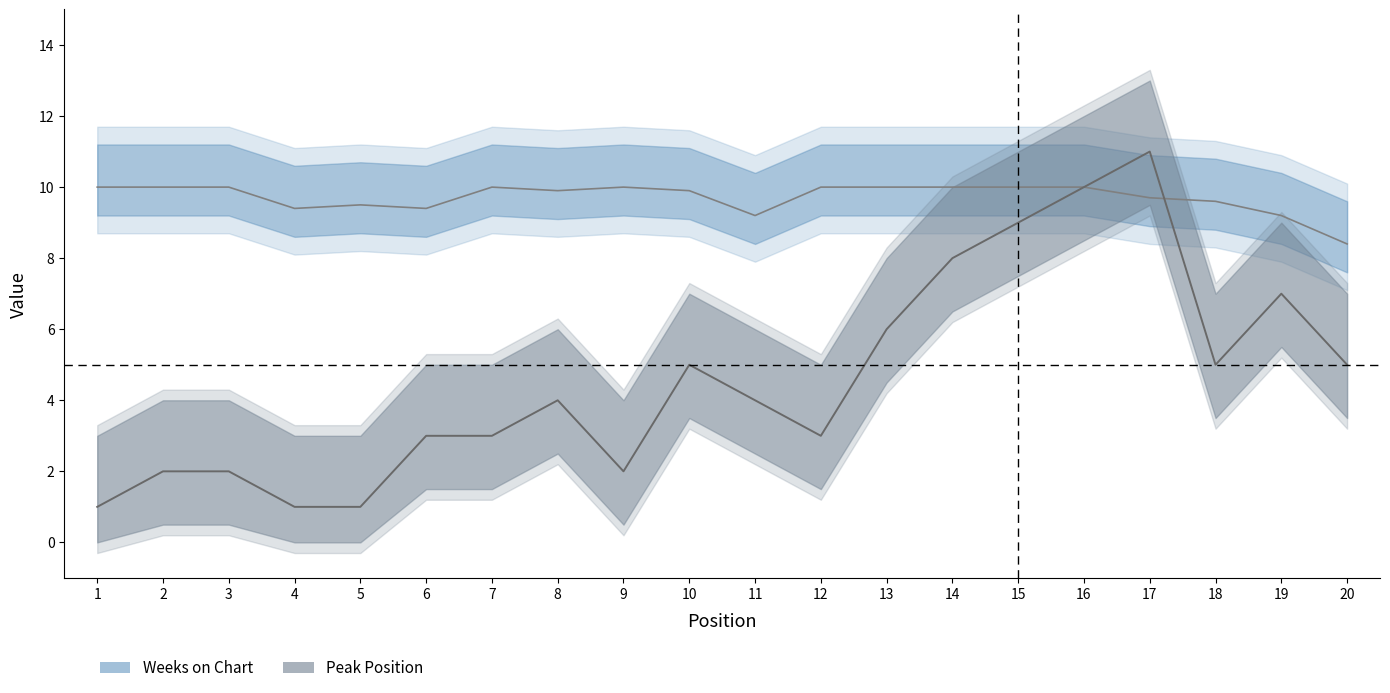

What is the approximate value of Peak Position at 5?

1.0